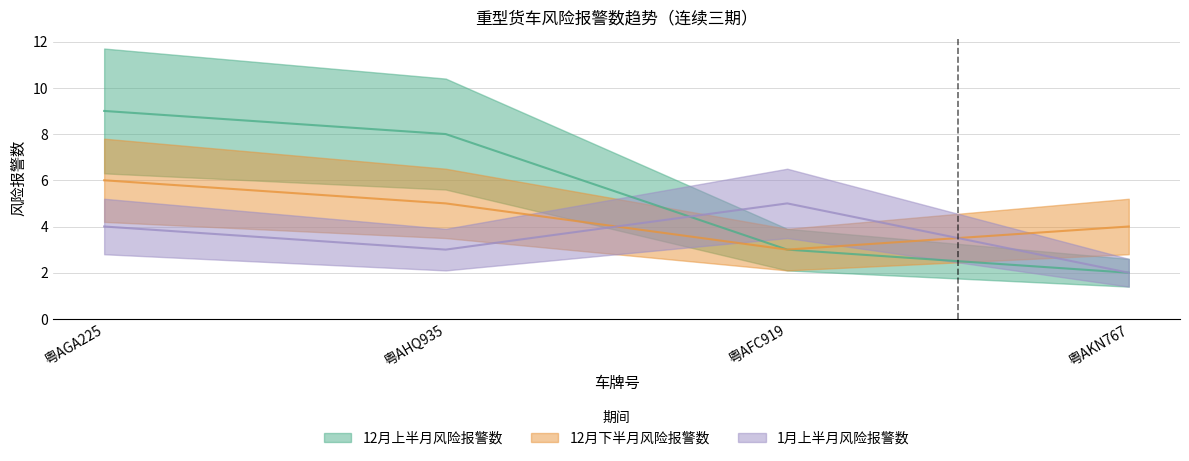

Rank the series at 粤AHQ935 from highest to lowest value.

12月上半月风险报警数, 12月下半月风险报警数, 1月上半月风险报警数